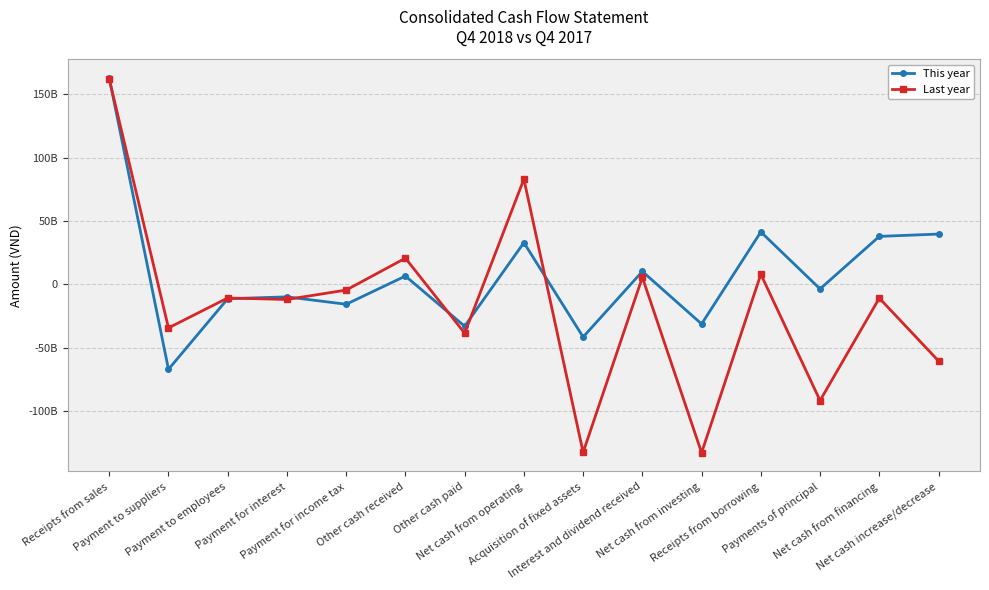

Does the chart have visible grid lines?

Yes